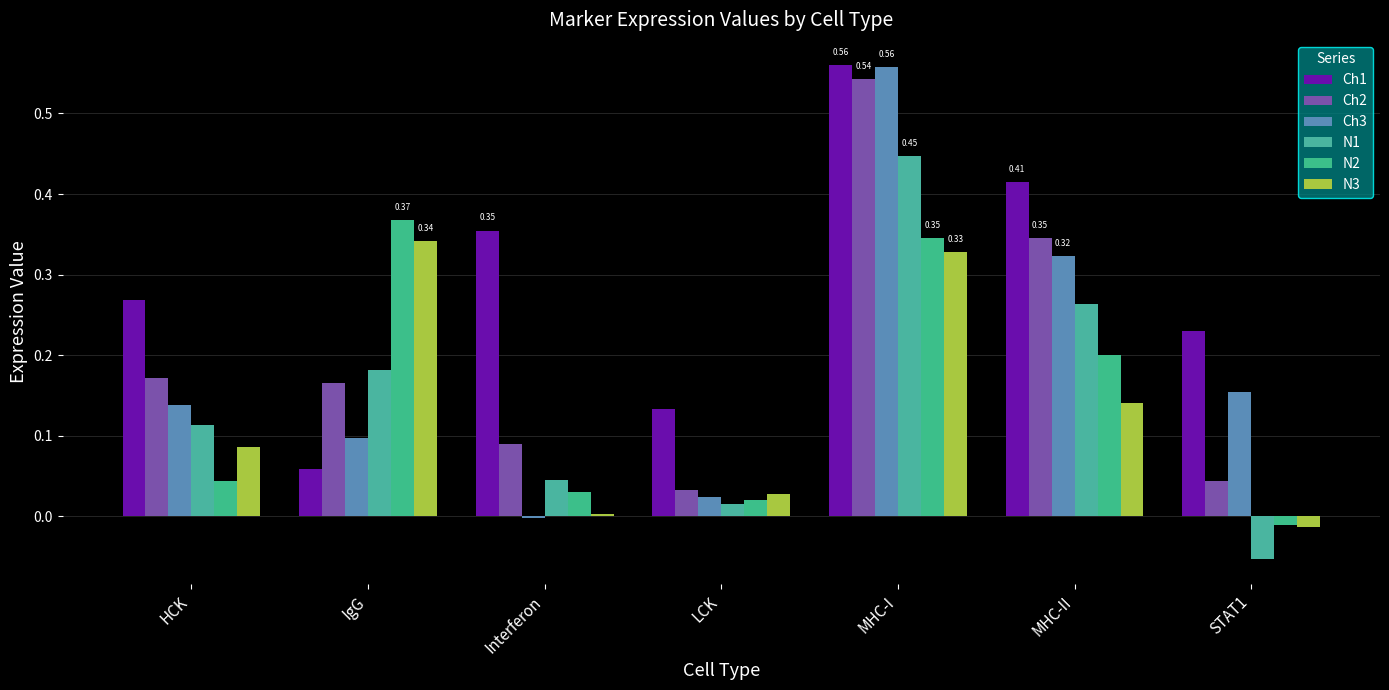

Which series has the widest spread of values?

Ch3